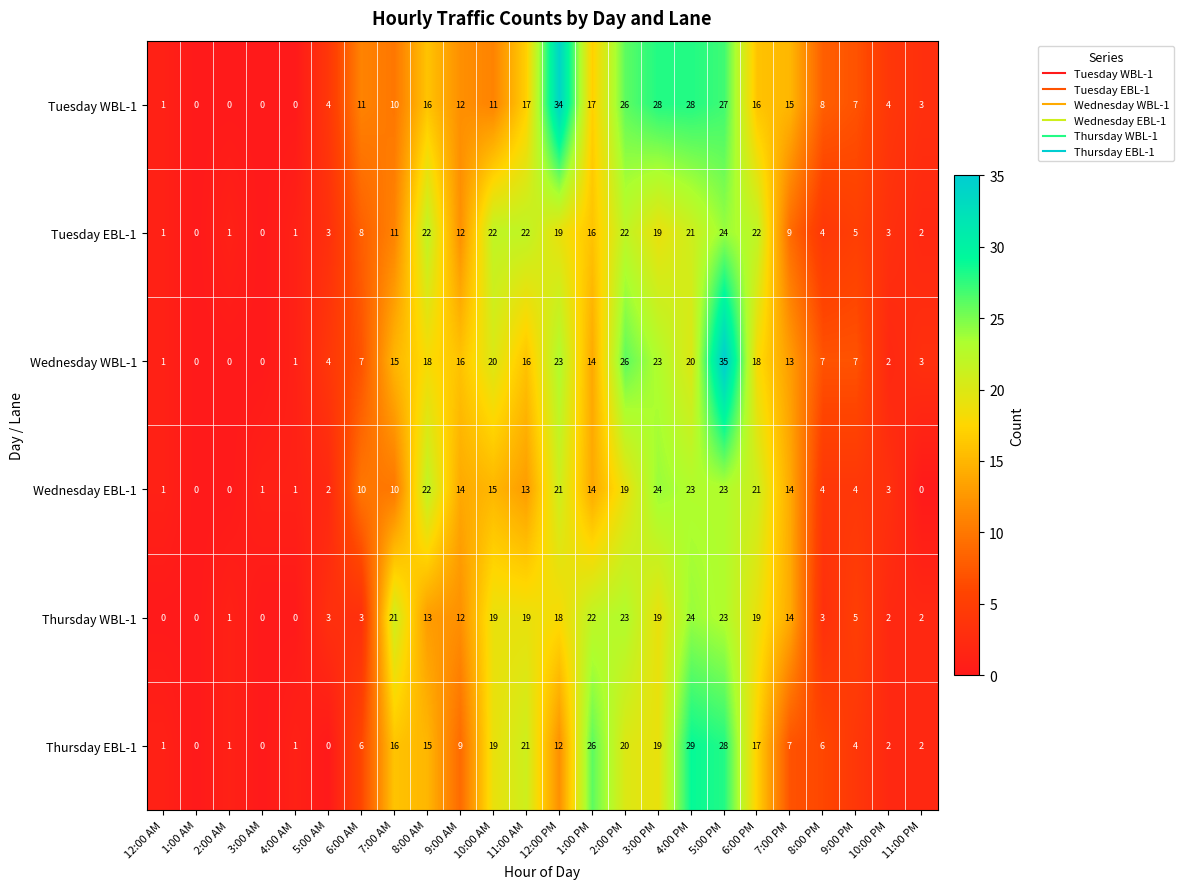

What is the sum of all Wednesday WBL-1 values?

289